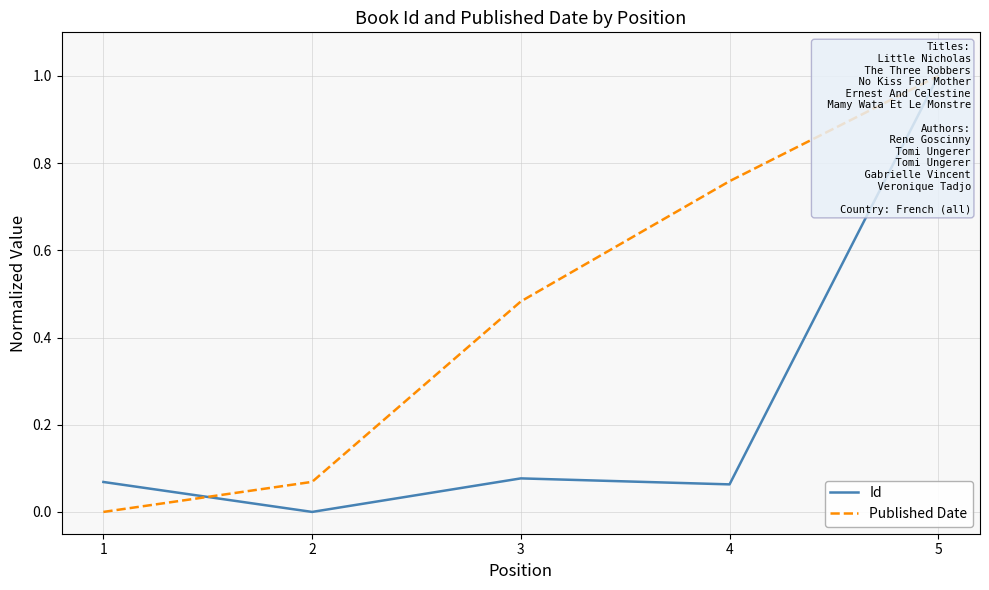

True or false: Published Date has more than 2 interior local peaks.

False